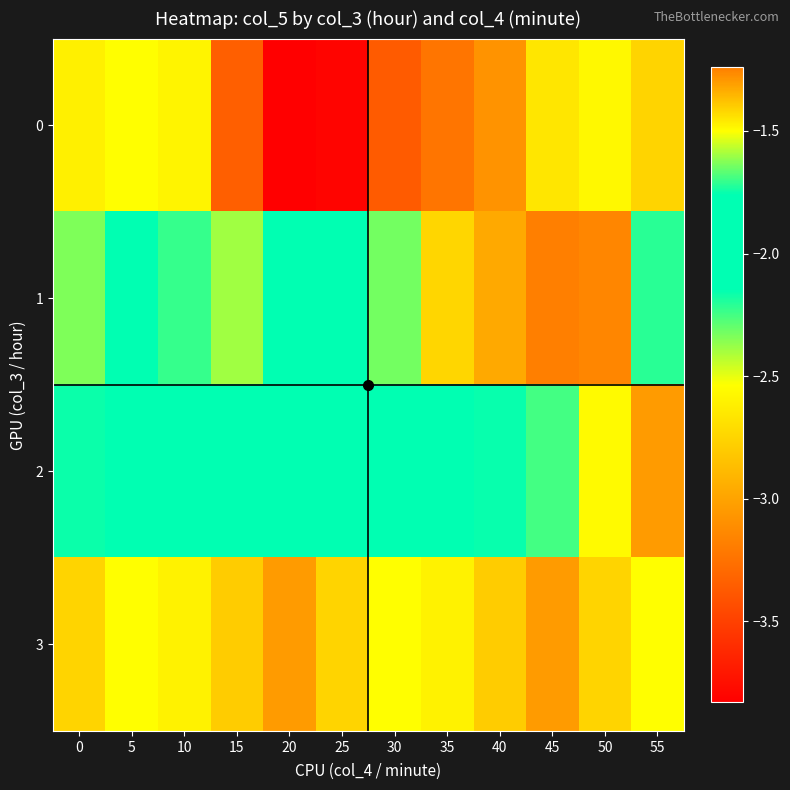

Reading left to right, list all the values displayed in this chart.

0: 0=-2.6	5=-2.5	10=-2.6	15=-3.3	20=-3.8	25=-3.8	30=-3.4	35=-3.2	40=-3.1	45=-2.7	50=-2.6	55=-2.8
1: 0=-2.3	5=-2.1	10=-2.2	15=-2.4	20=-2.1	25=-1.9	30=-1.6	35=-1.4	40=-1.3	45=-1.2	50=-1.3	55=-1.7
2: 0=-1.8	5=-1.9	10=-2.1	15=-2.0	20=-1.8	25=-1.9	30=-2.1	35=-2.1	40=-2.2	45=-2.2	50=-2.6	55=-3.0
3: 0=-2.8	5=-2.5	10=-2.6	15=-2.8	20=-3.0	25=-2.8	30=-2.5	35=-2.6	40=-2.8	45=-3.0	50=-2.8	55=-2.5